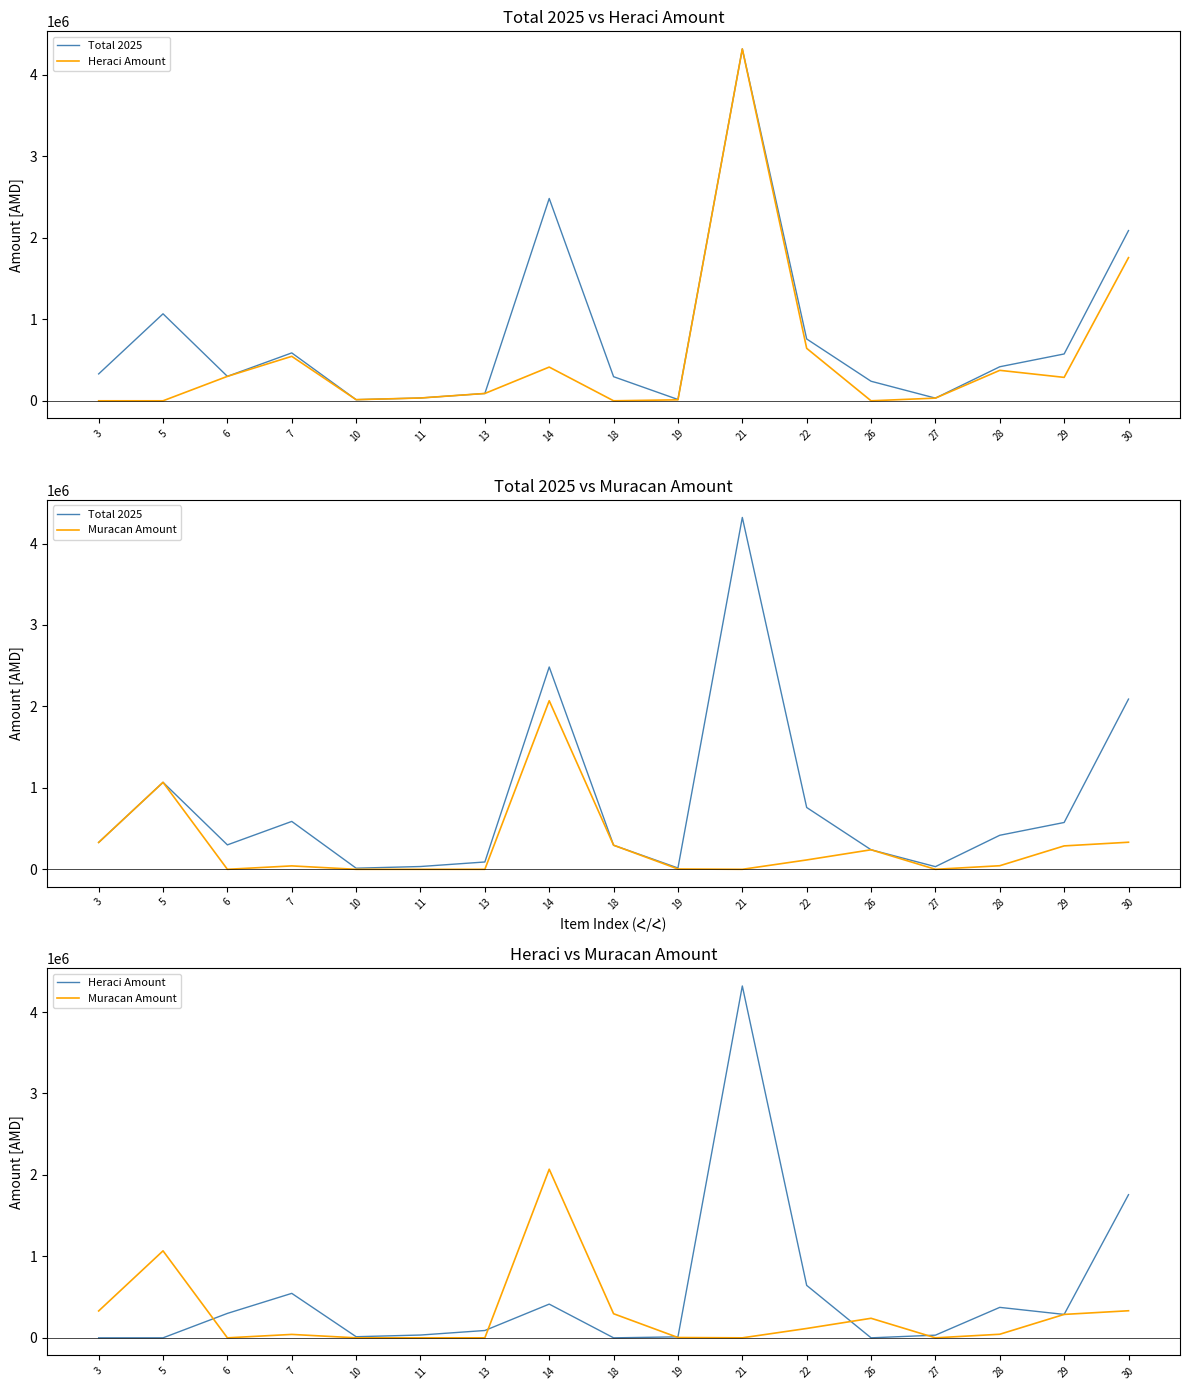

The Total 2025 series shows 671785 at 5. True or false?

False